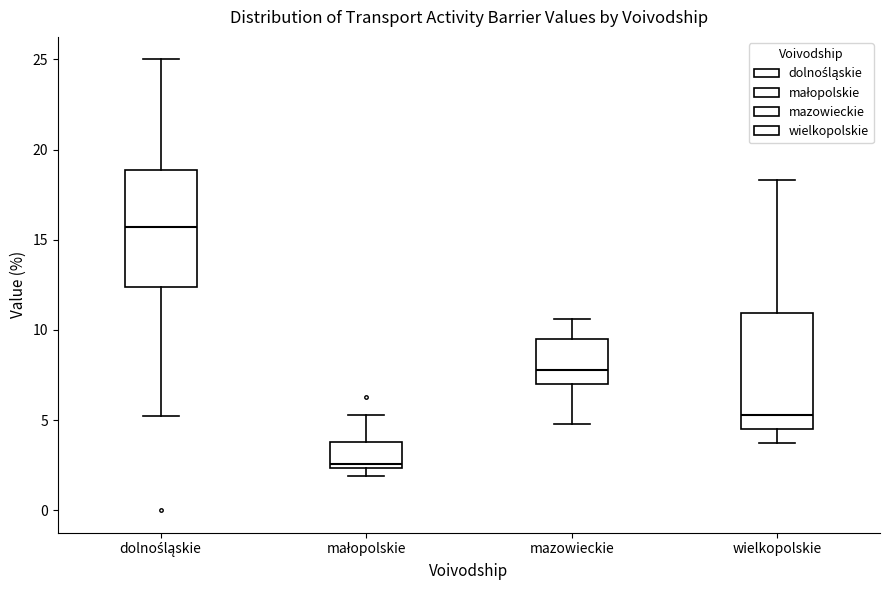

Which box has the lowest median line?

małopolskie